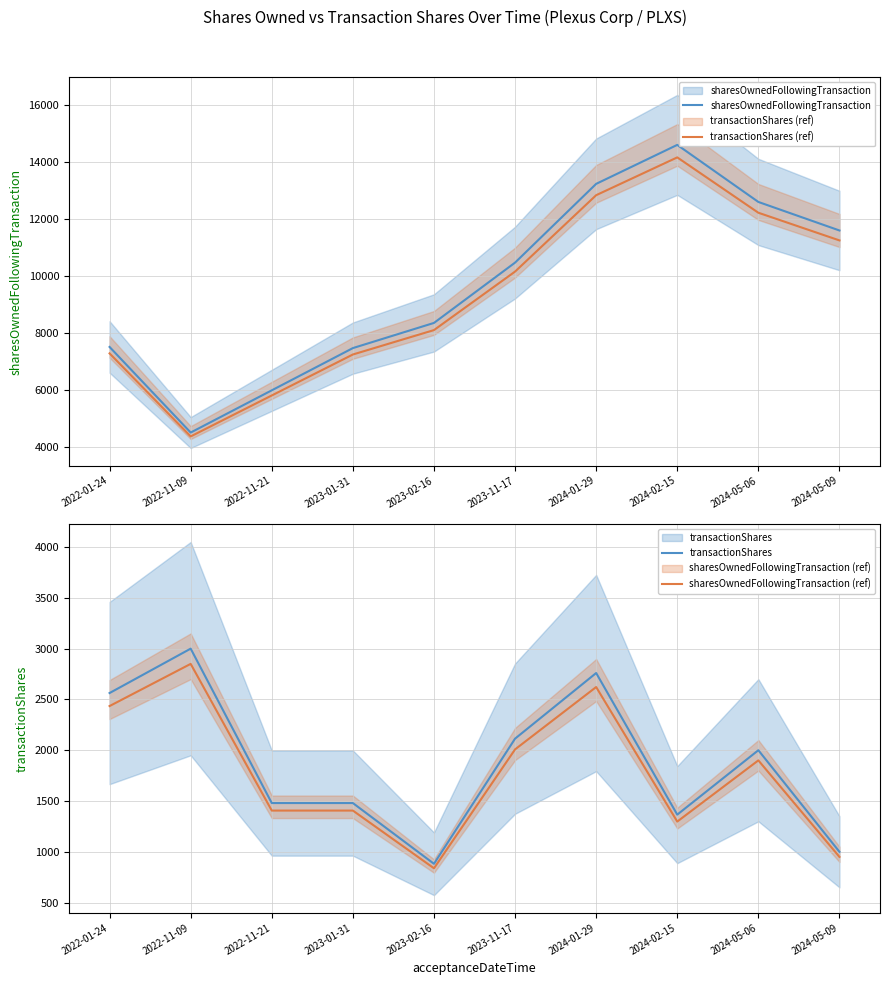

Which series has the widest spread of values?

sharesOwnedFollowingTransaction